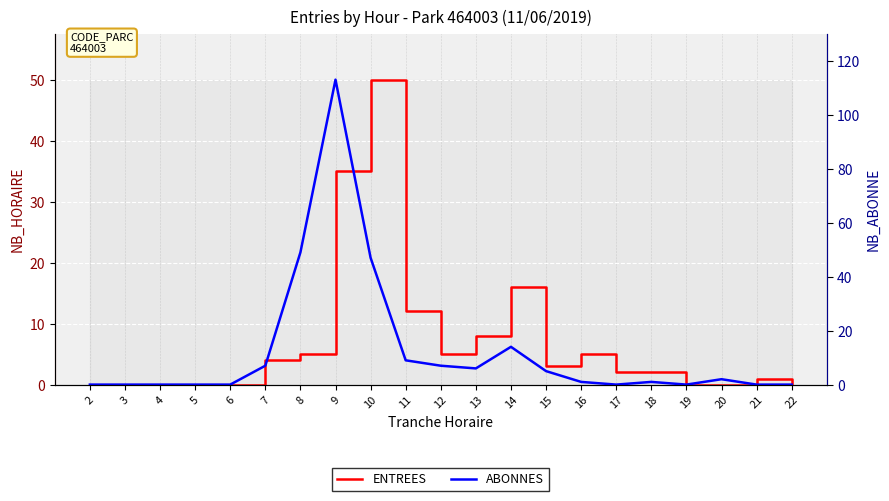

How many interior local peaks does the ABONNES series have?

4